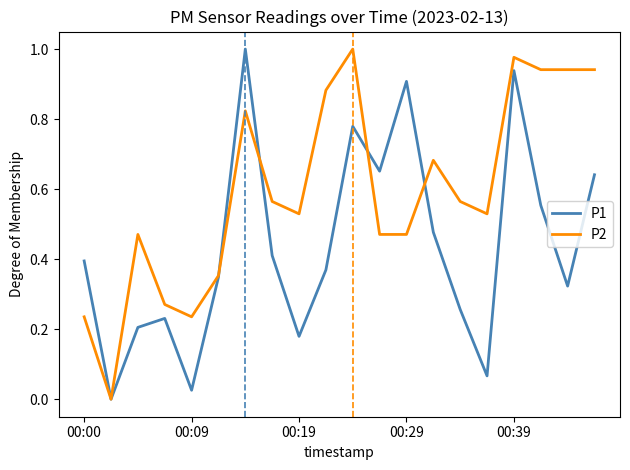

Rank the series by their average value, from lowest to highest.

P1, P2